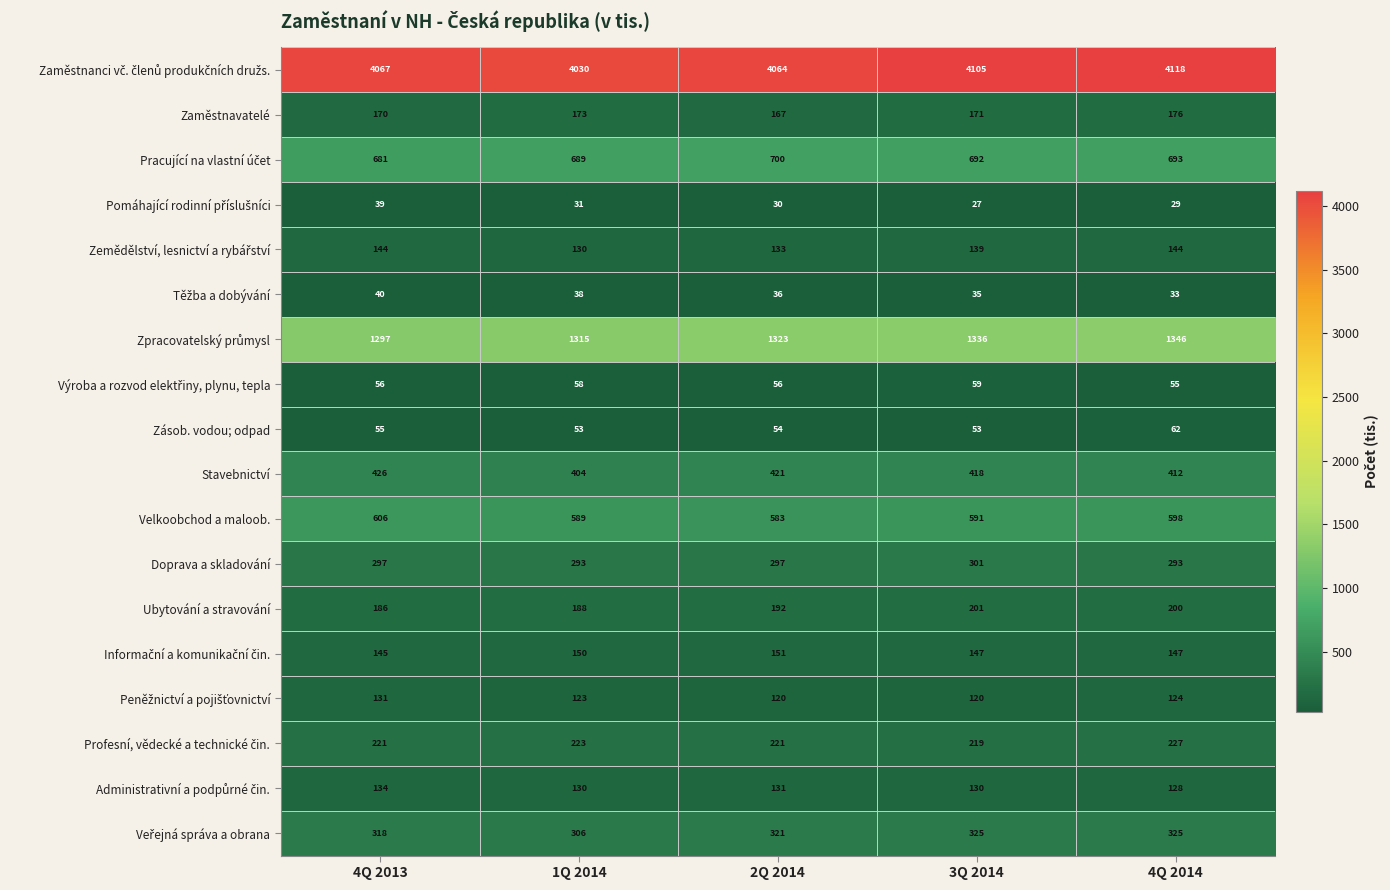

What is the spread (max minus min) of values at 2Q 2014?

4034